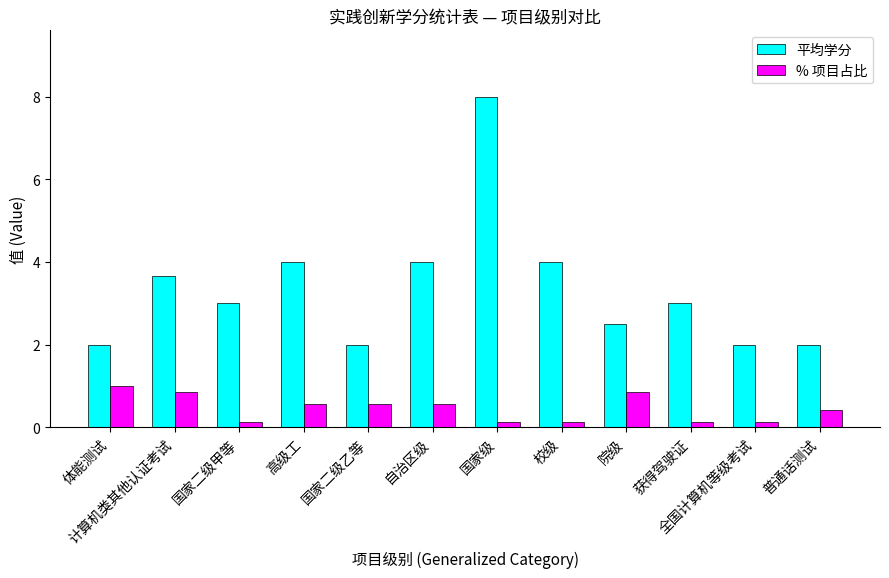

Reading left to right, list all the values displayed in this chart.

平均学分: 2.0	3.7	3.0	4.0	2.0	4.0	8.0	4.0	2.5	3.0	2.0	2.0
% 项目占比: 1.0	0.9	0.1	0.6	0.6	0.6	0.1	0.1	0.9	0.1	0.1	0.4